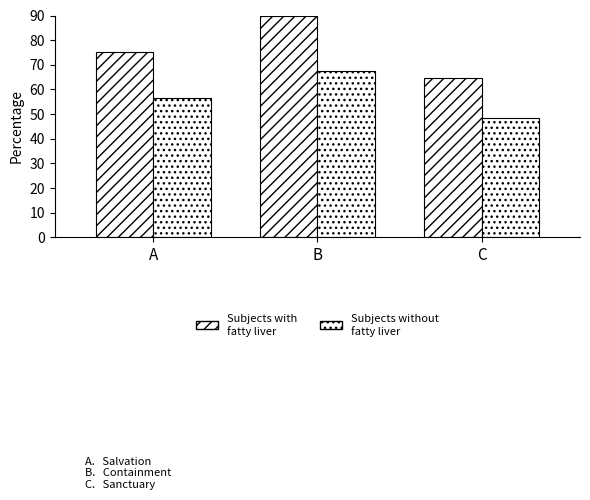

Which series has the largest total across all categories?

Subjects with fatty liver